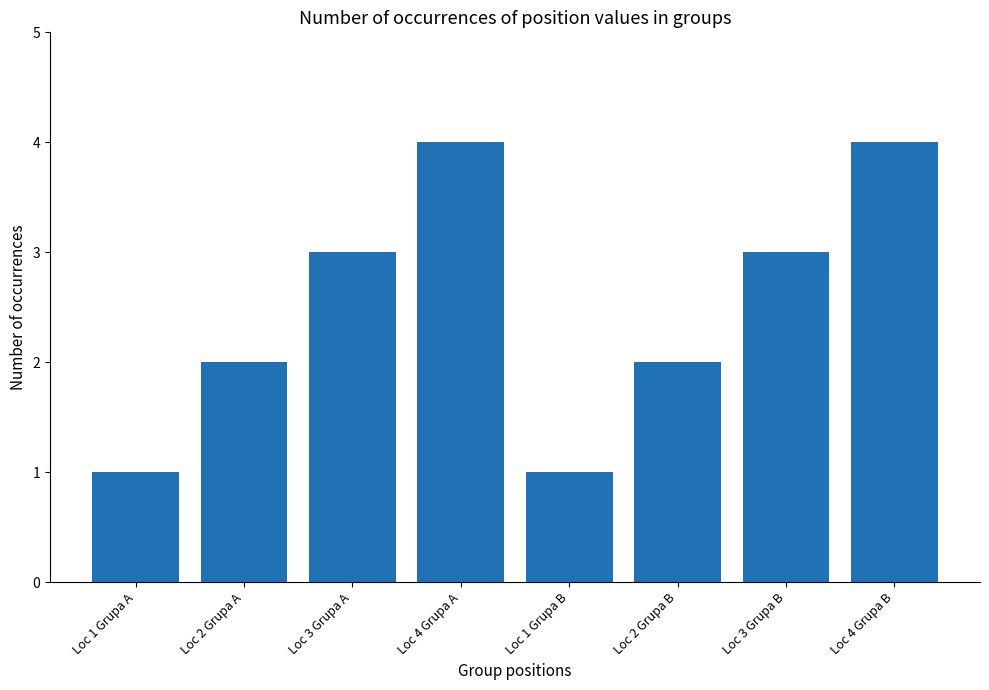

What is the change in value from Loc 2 Grupa A to Loc 3 Grupa B?

+1